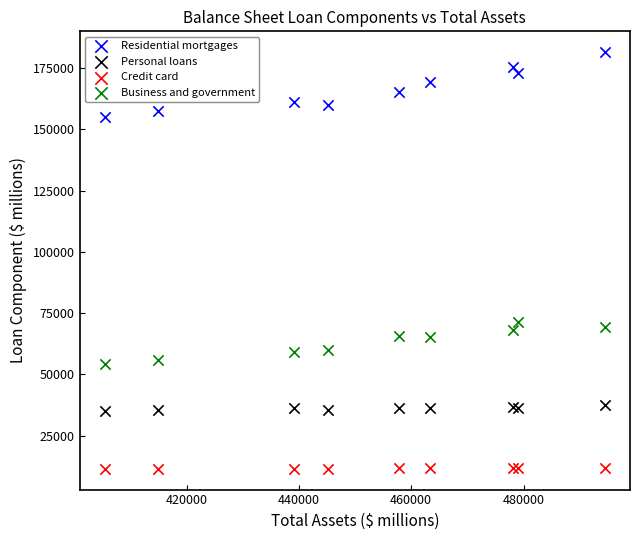

What is the X range (max minus min) for the scatter plot?

89068